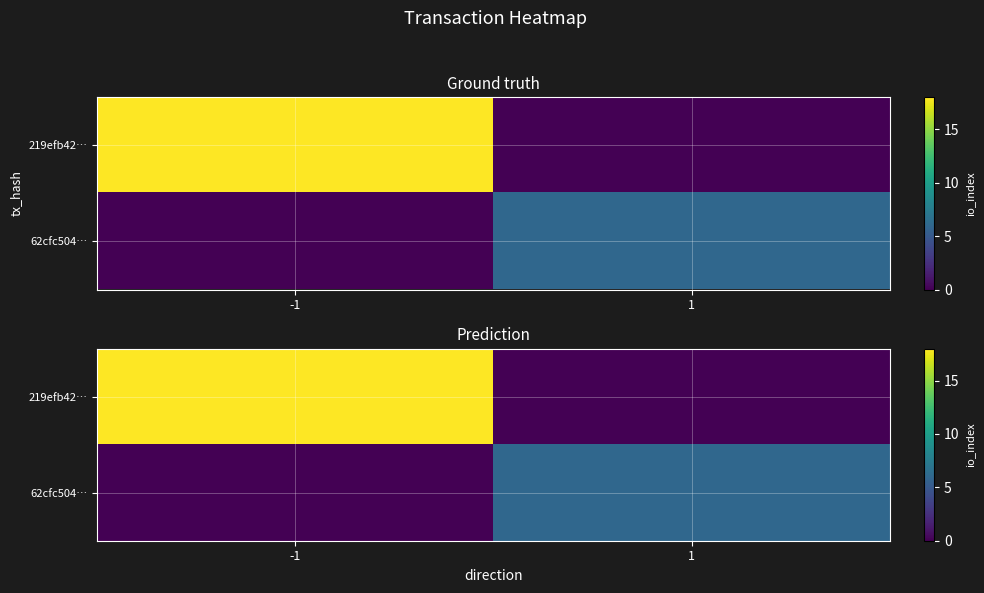

At how many categories does at least one series exceed 11?

1